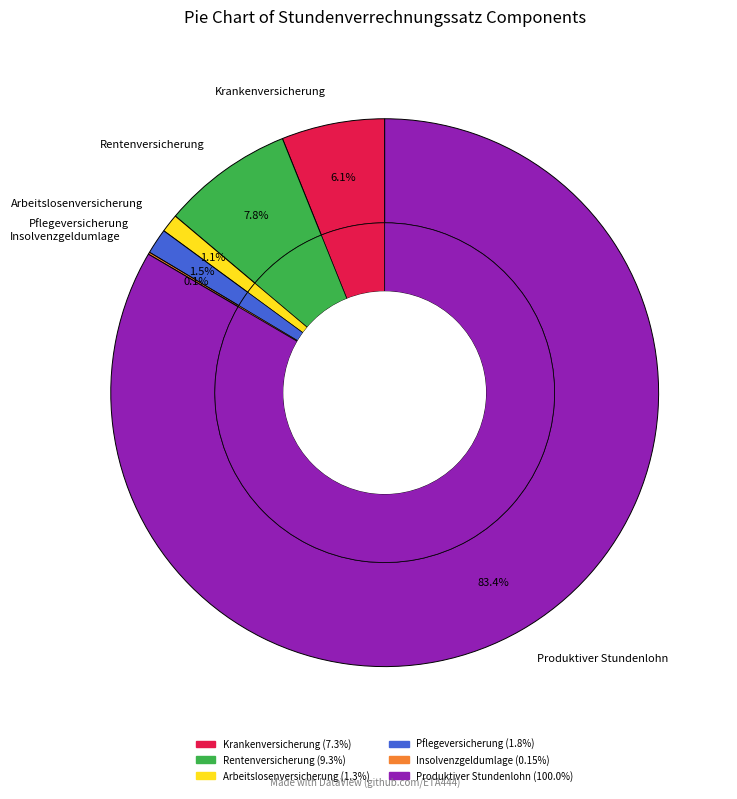

Is it true that Krankenversicherung is 6% of the pie?

True